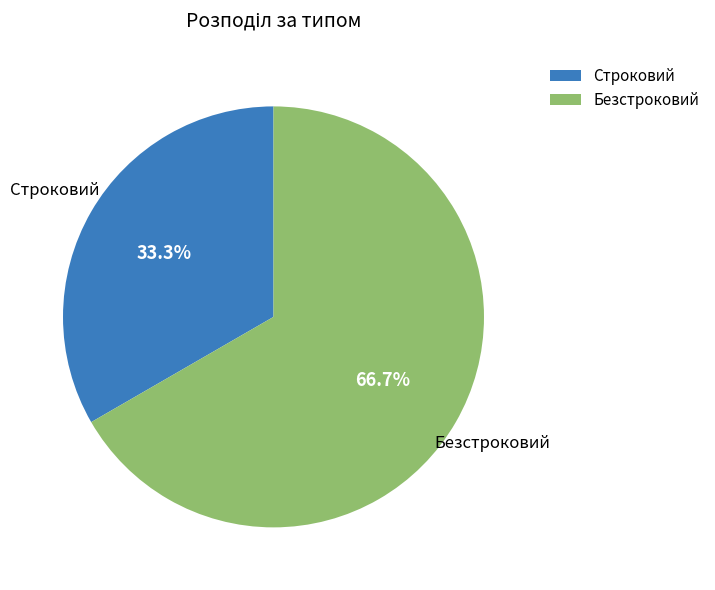

To the nearest percent, what is the combined percentage of Строковий and Безстроковий?

100%